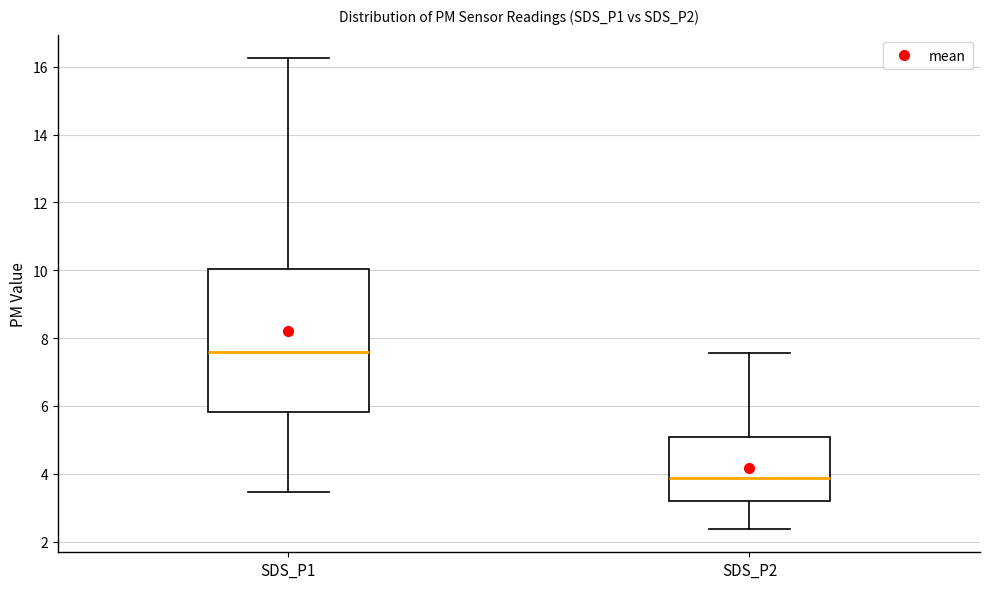

Reading left to right, read every box against the y-axis: the position of its median line, the range the box covers, and the ends of its whiskers. The values are not printed on the chart, so give them approximately, as read against the axis.

SDS_P1: median 7.6, box 5.8 to 10.0, whiskers 3.4 to 16.2
SDS_P2: median 3.8, box 3.2 to 5.0, whiskers 2.4 to 7.6